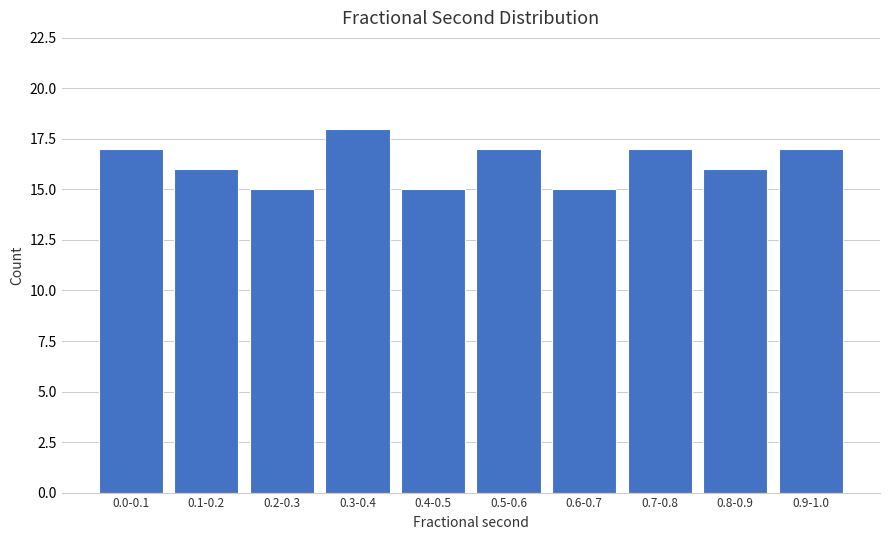

Reading left to right, transcribe all the data shown in this chart.

0.0-0.1=17	0.1-0.2=16	0.2-0.3=15	0.3-0.4=18	0.4-0.5=15	0.5-0.6=17	0.6-0.7=15	0.7-0.8=17	0.8-0.9=16	0.9-1.0=17